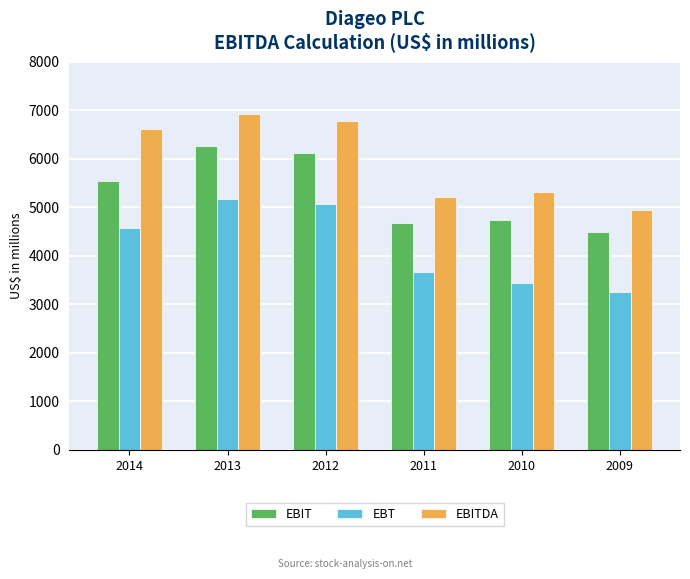

Reading left to right, transcribe all the data shown in this chart.

EBIT: 2014=5545	2013=6258	2012=6123	2011=4672	2010=4745	2009=4500
EBT: 2014=4579	2013=5176	2012=5076	2011=3667	2010=3446	2009=3258
EBITDA: 2014=6607	2013=6926	2012=6791	2011=5219	2010=5318	2009=4946